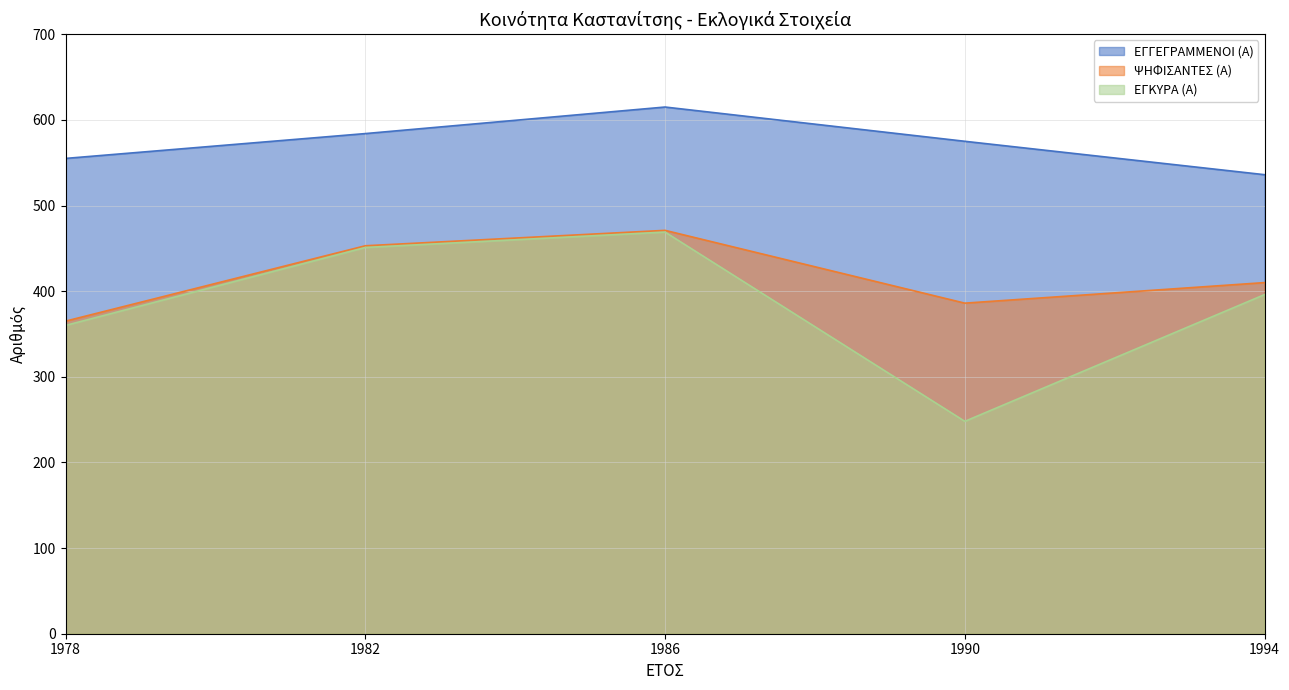

Where does the ΕΓΚΥΡΑ (Α) series first go above 396?

1982